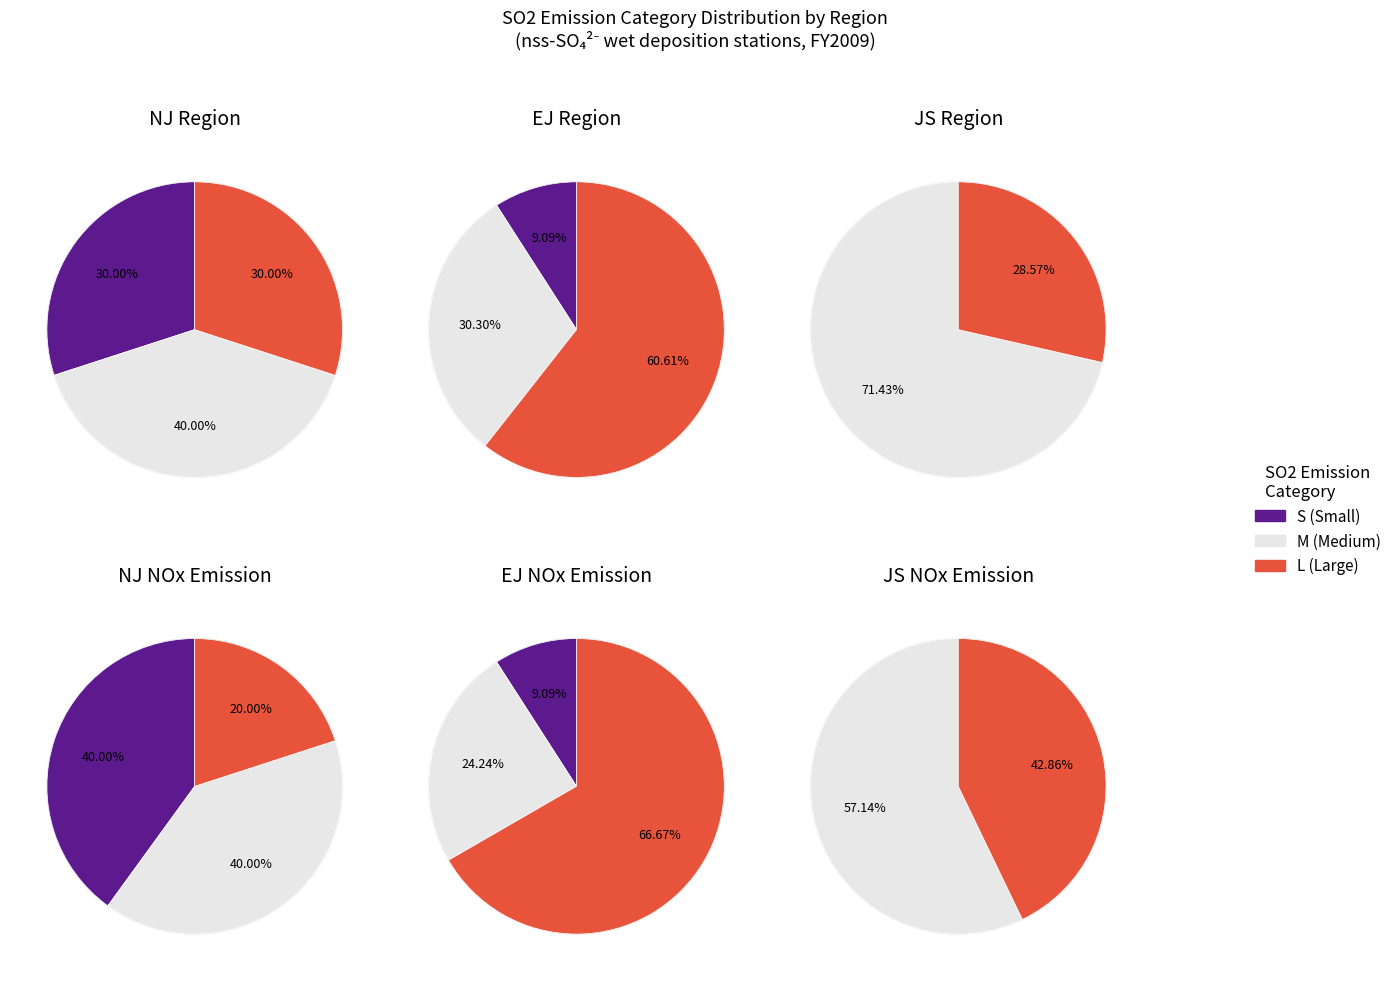

Combined, what portion of the pie is SO2_M and SO2_S?

70.0%